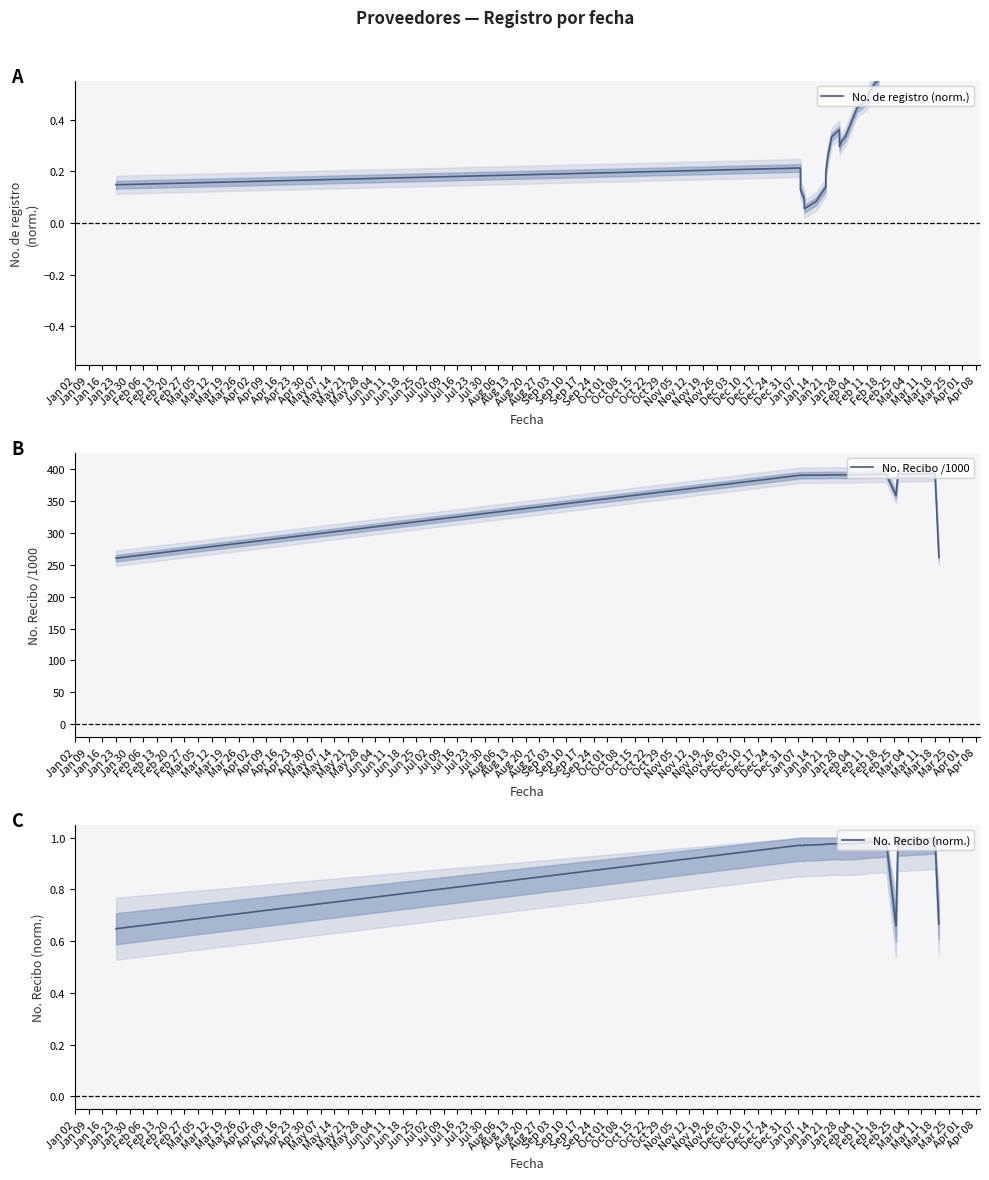

At how many categories does at least one series exceed 34?

36